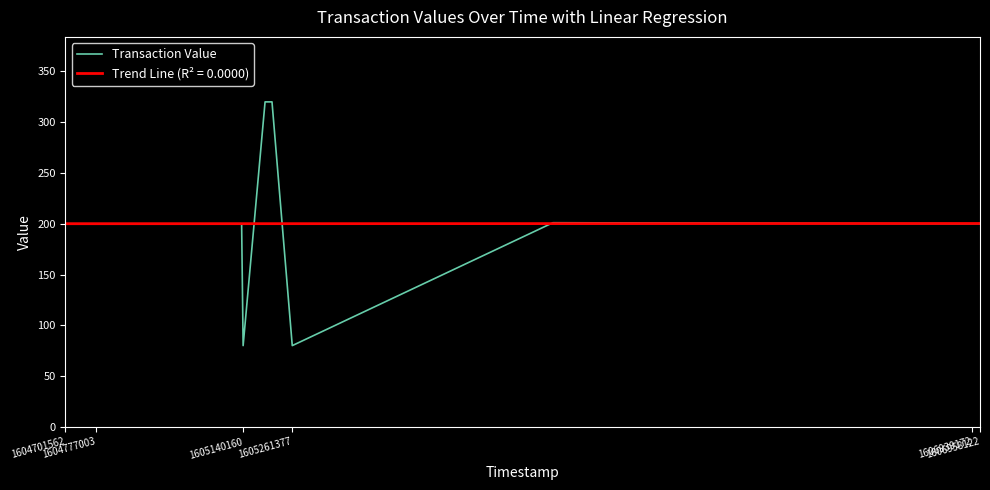

What is the smallest value displayed?

80.0